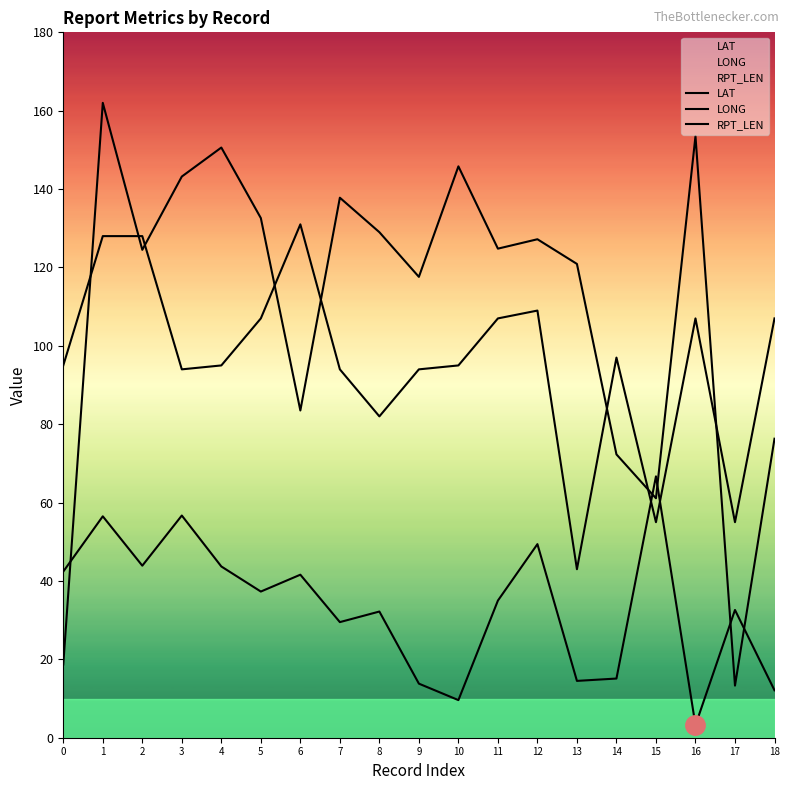

Where does the LONG series first go above 124?

1